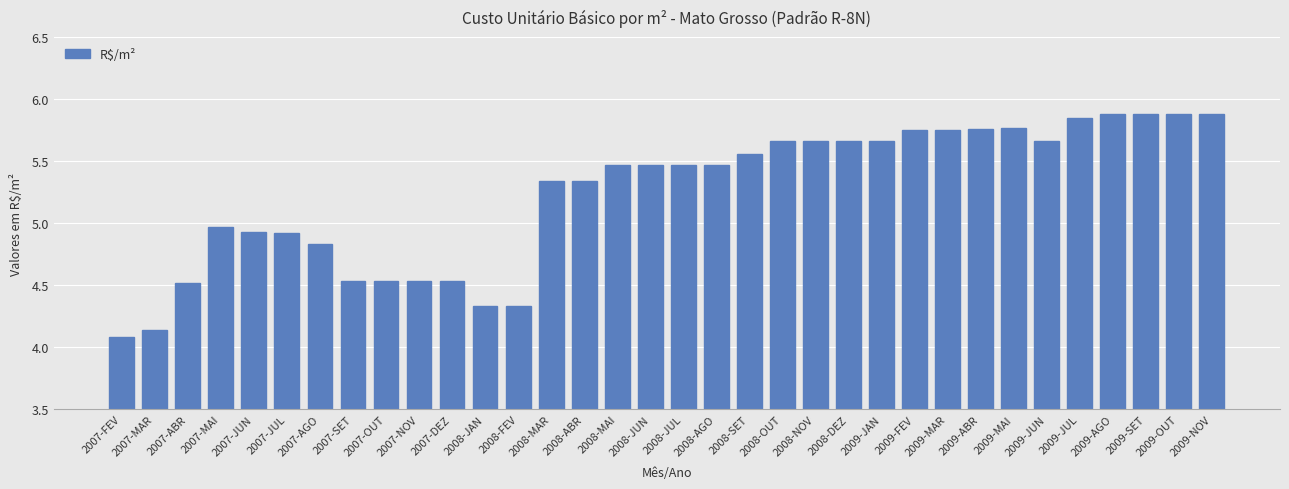

What is the greatest value displayed?

5.9